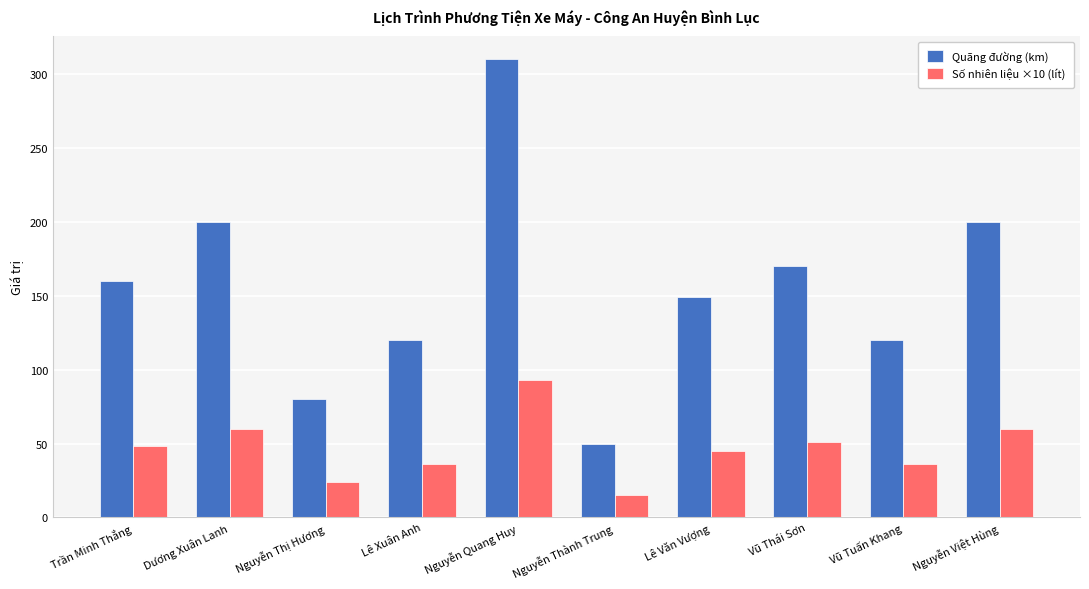

Is the value of Số nhiên liệu ×10 (lít) at Lê Văn Vượng greater than the value of Quãng đường (km) at Lê Xuân Anh?

No